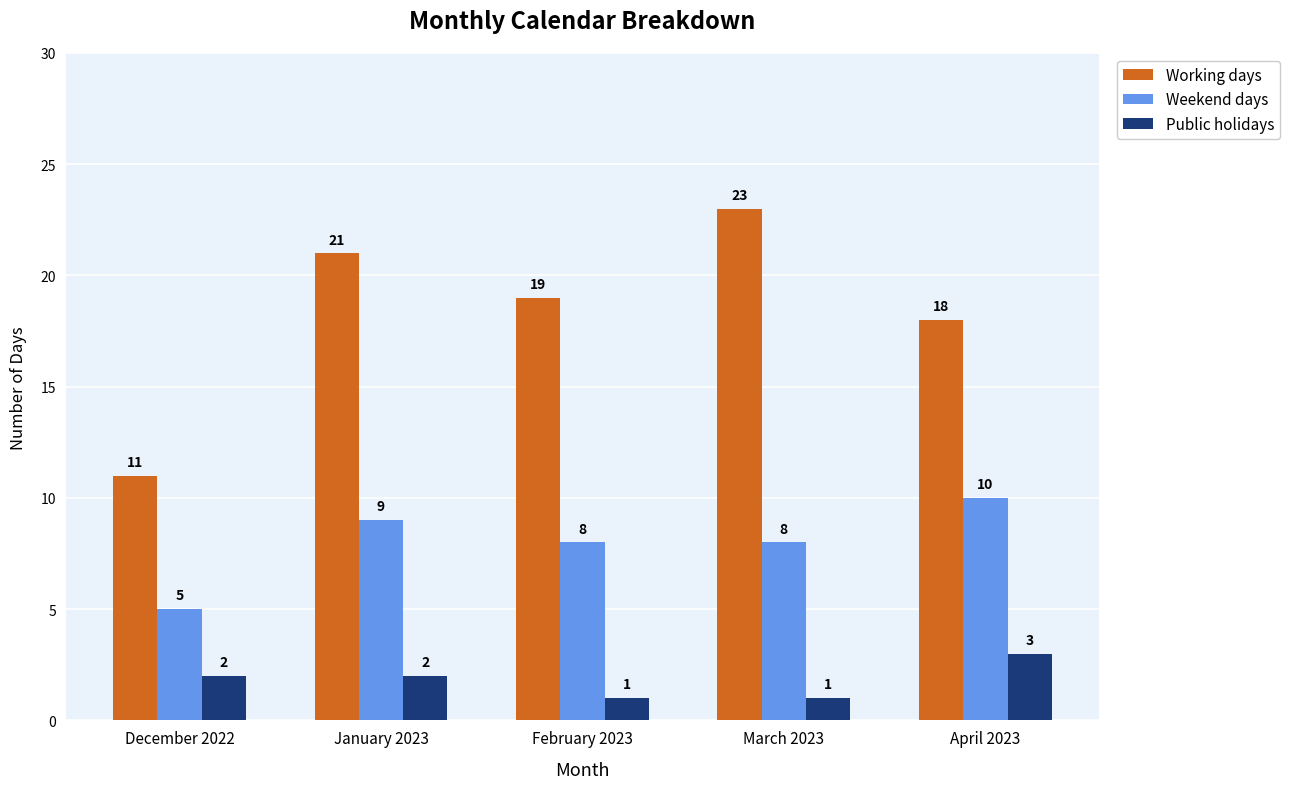

True or false: Working days has a value of 18 at April 2023.

True